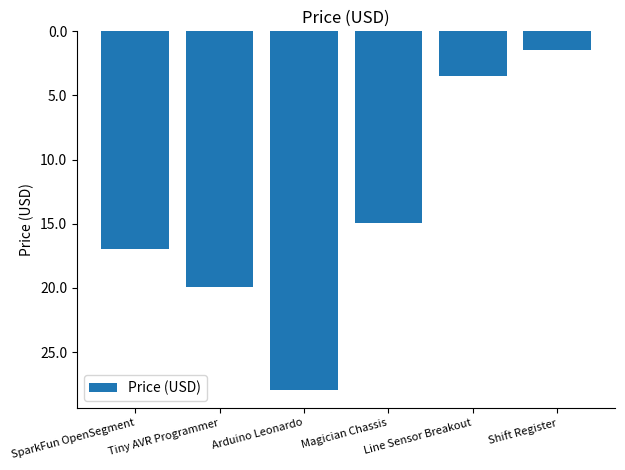

What is the difference between the values at Shift Register and Tiny AVR Programmer?

18.5